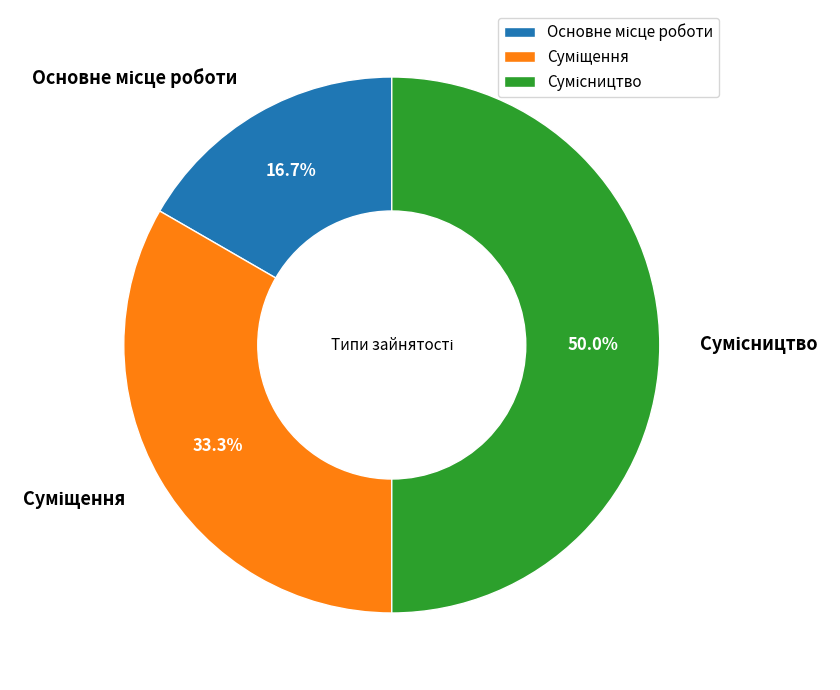

What is the ratio of the value at Сумісництво to the value at Суміщення?

1.5